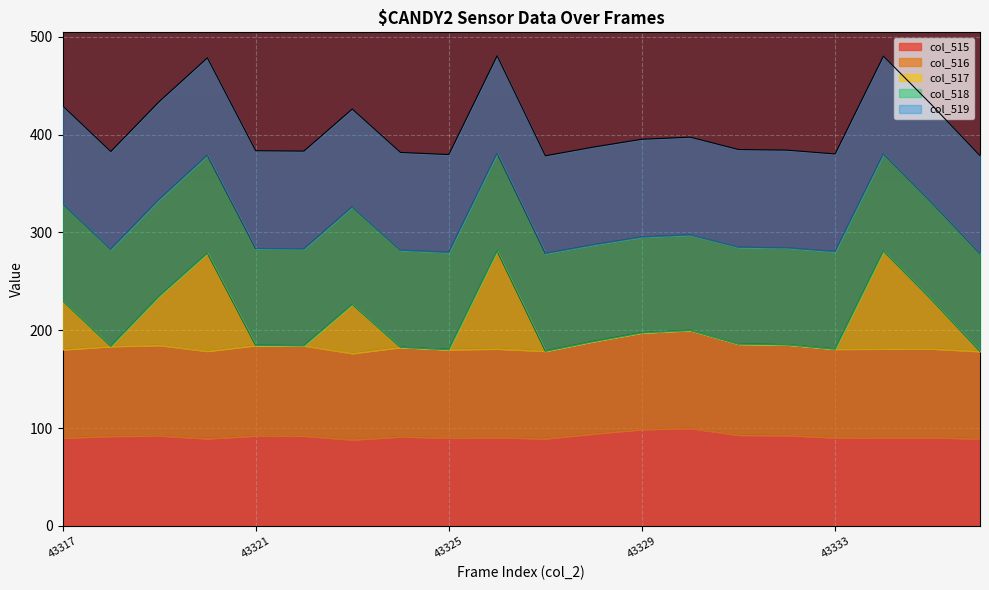

Which category has the highest value in the col_515 series?

43330